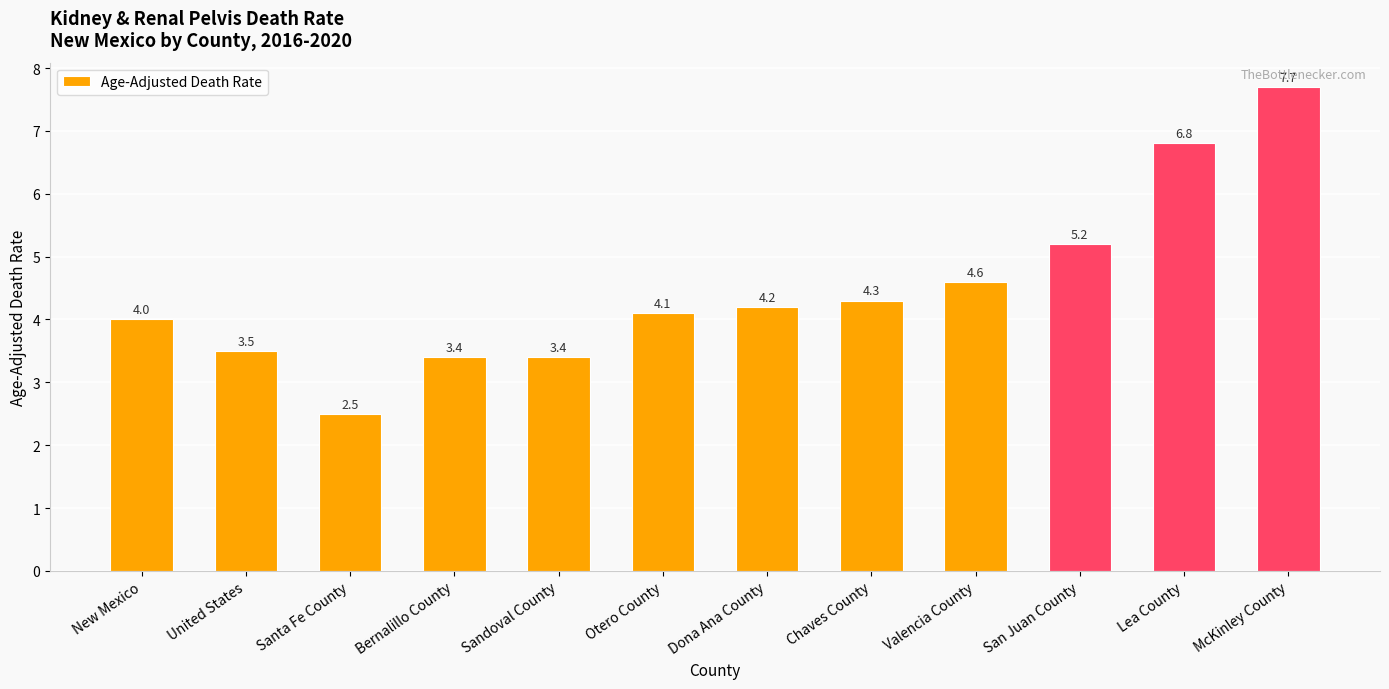

Which label corresponds to the largest value in the chart?

McKinley County